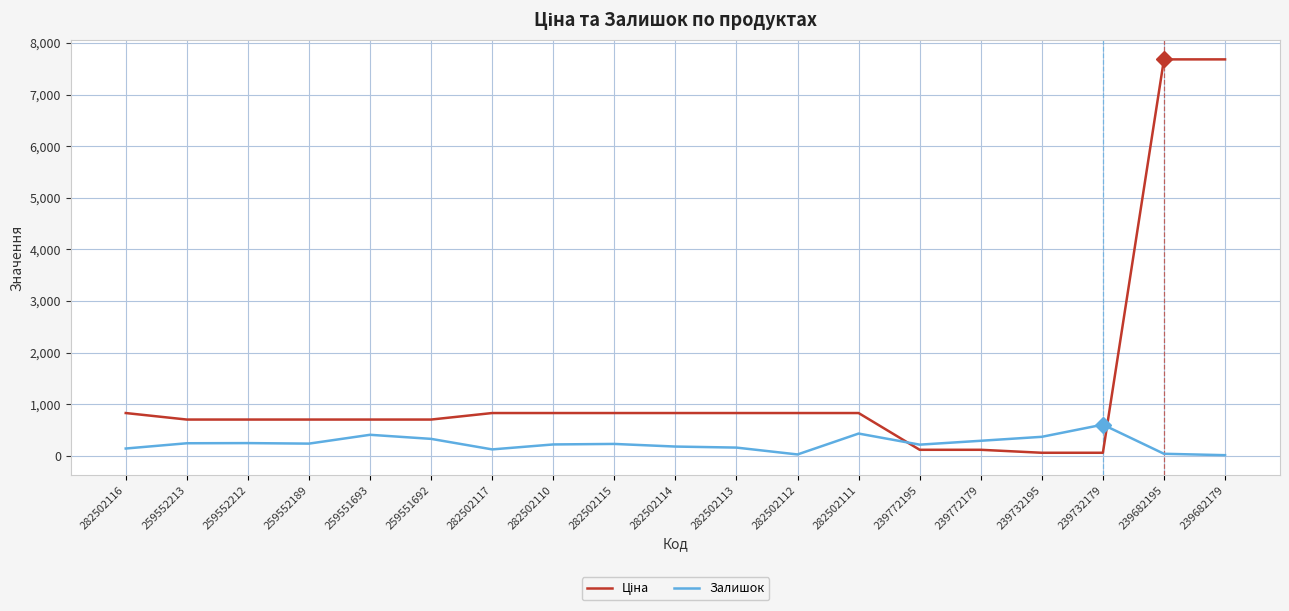

What is the highest value of the Залишок series?

603.0